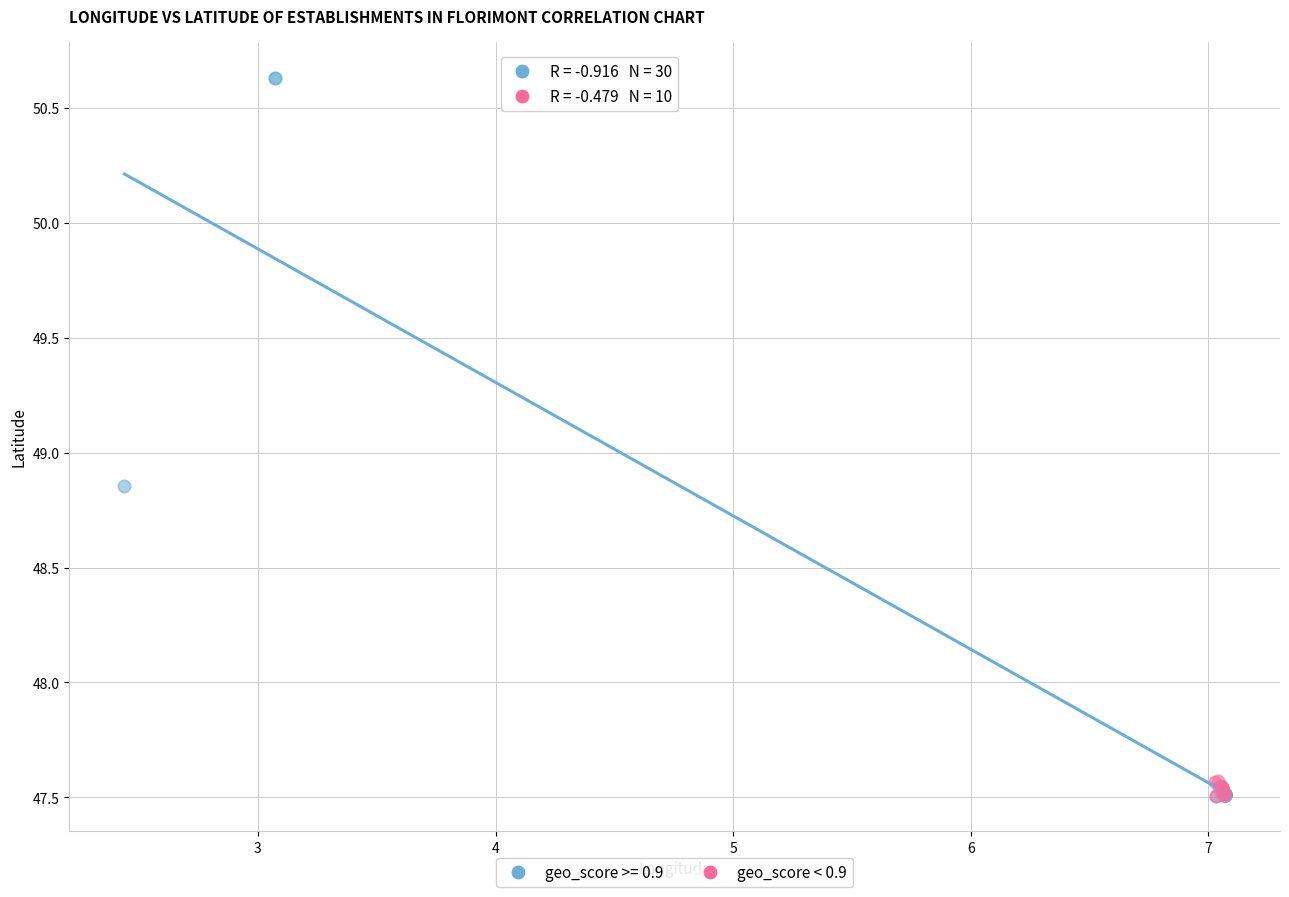

Which series has the widest spread of Y values?

geo_score >= 0.9